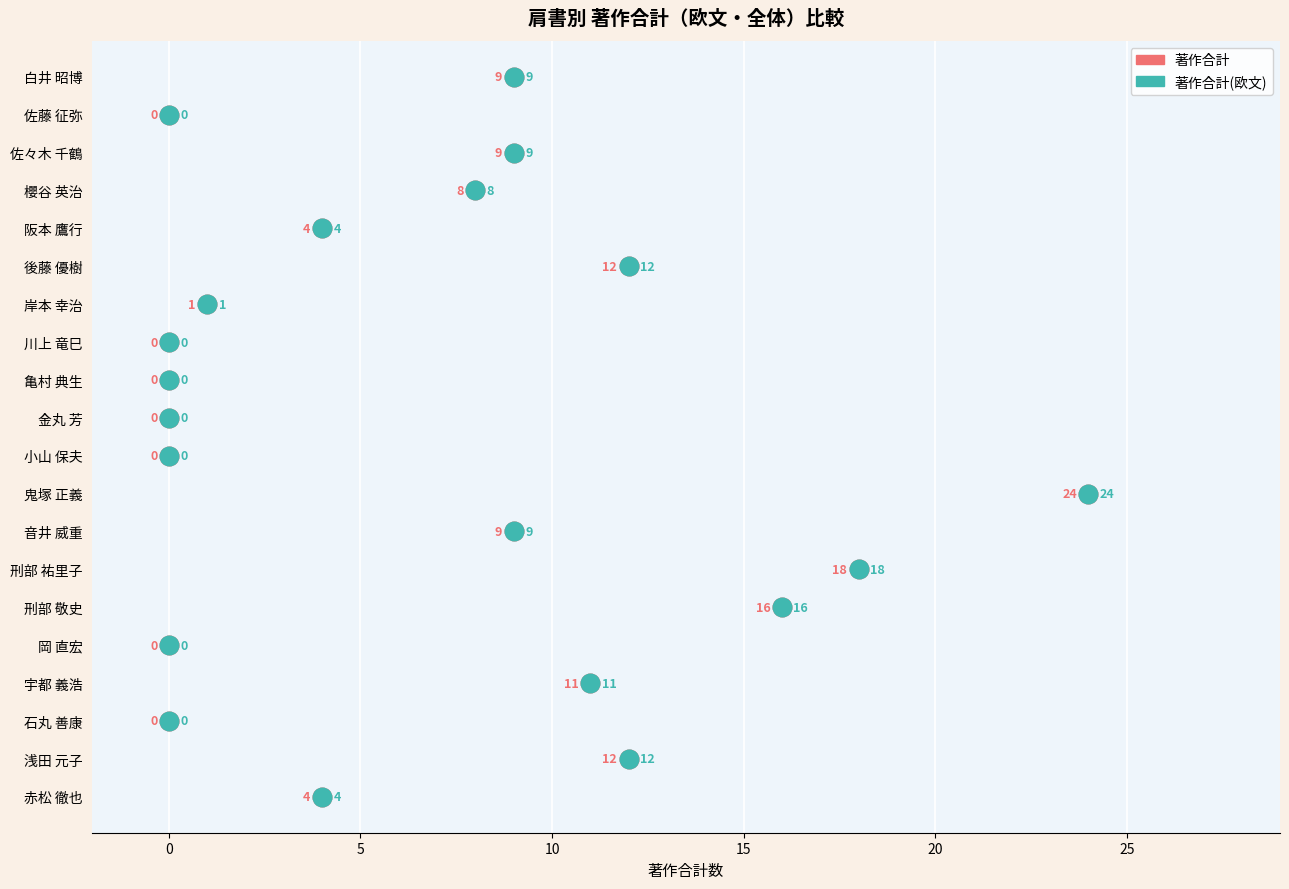

At how many categories does at least one series exceed 20?

1